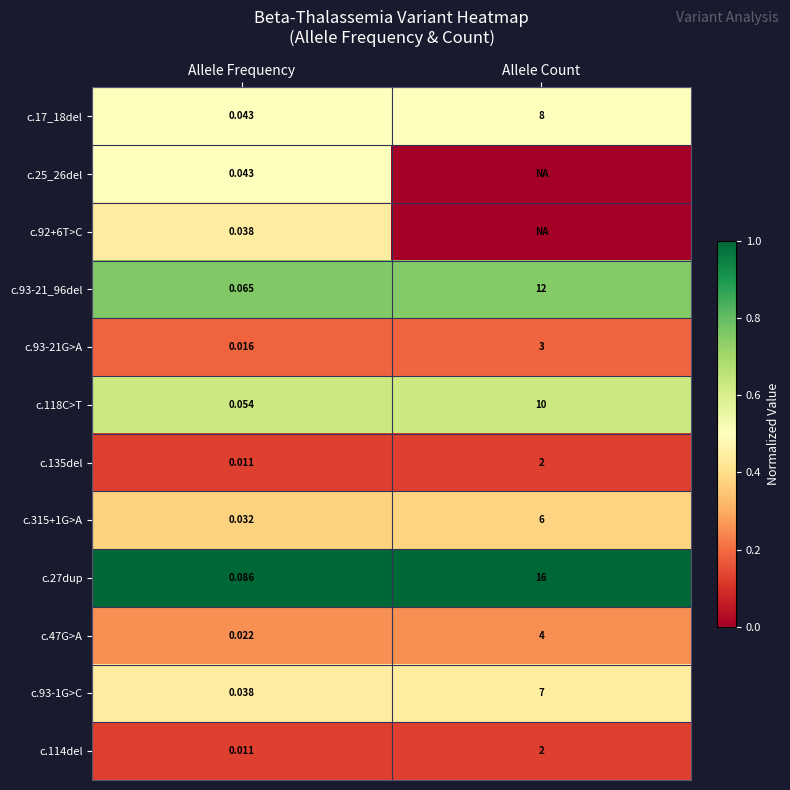

Where is c.315+1G>A nearest to the value 3?

Allele Frequency